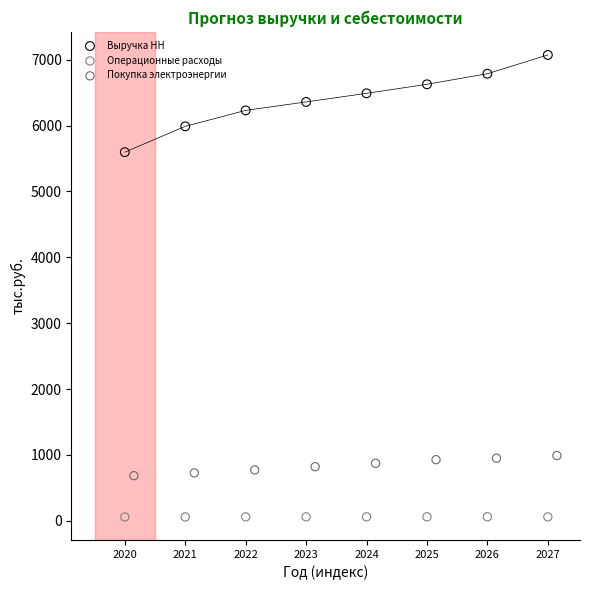

Which series contains the lowest Y value?

Операционные расходы